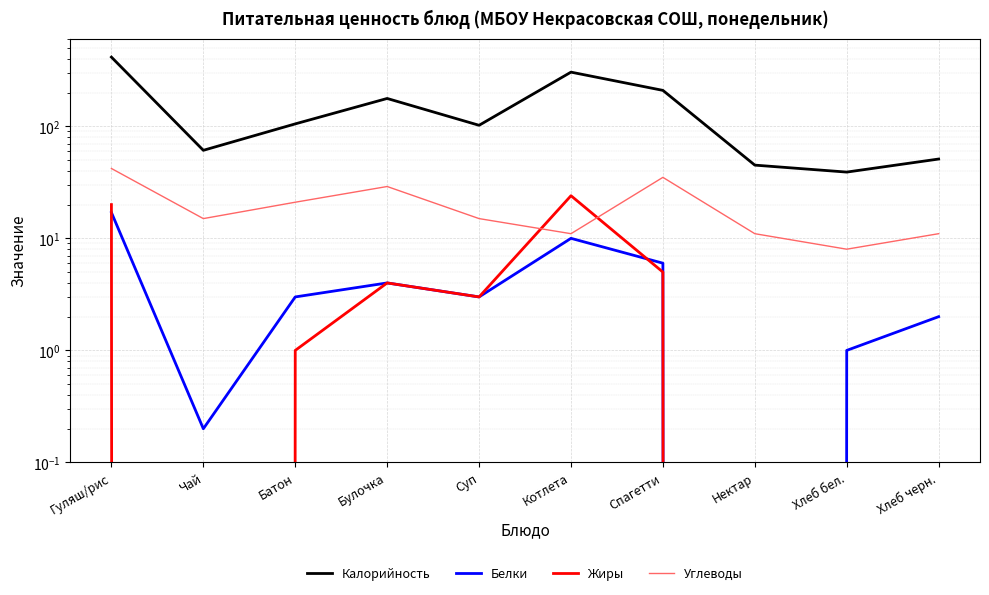

Is it true that Белки equals 28.3 at Гуляш/рис?

False